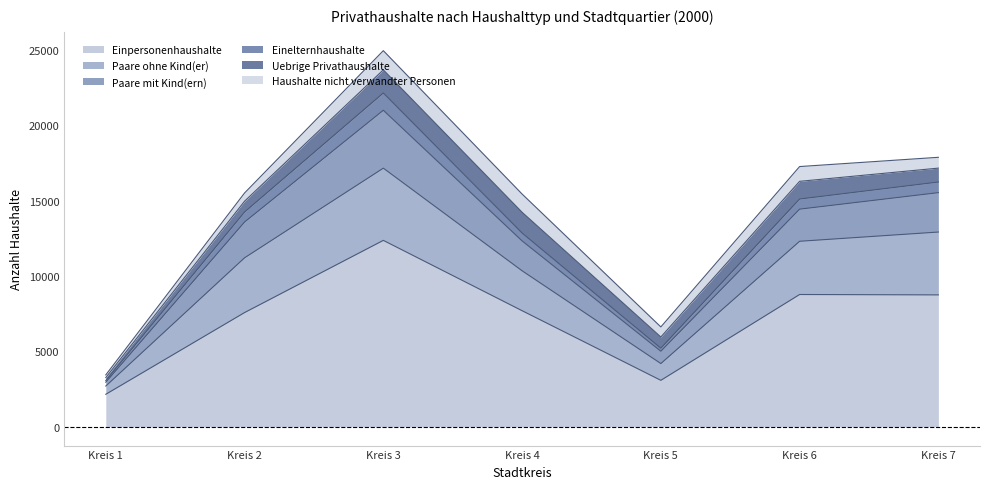

Count the number of categories in the chart.

7